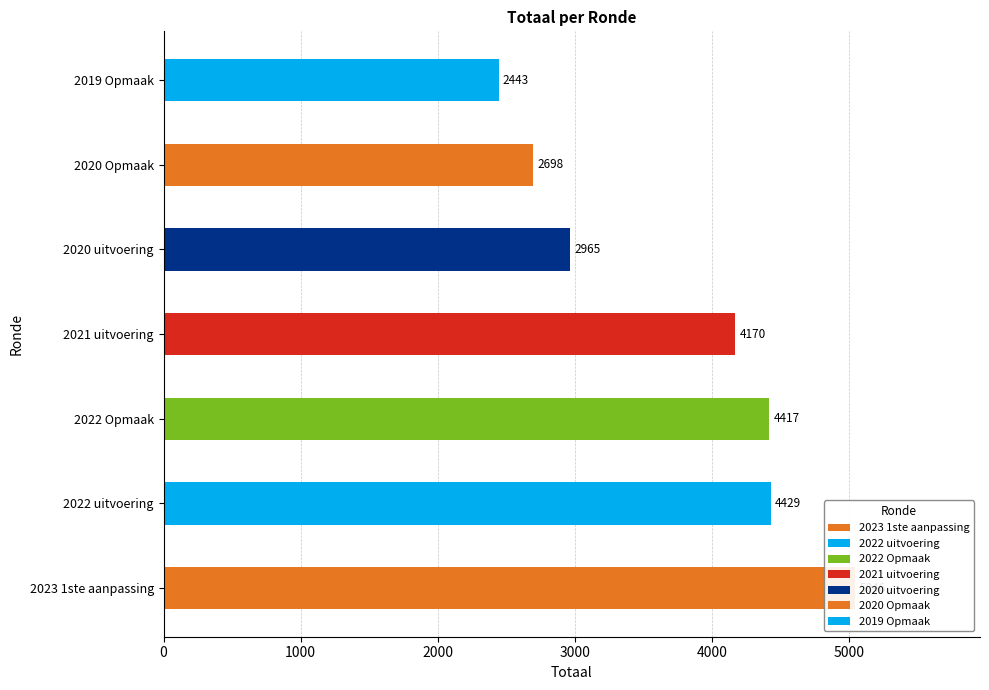

What is the approximate value at 2020 Opmaak, to the nearest 50?

2700